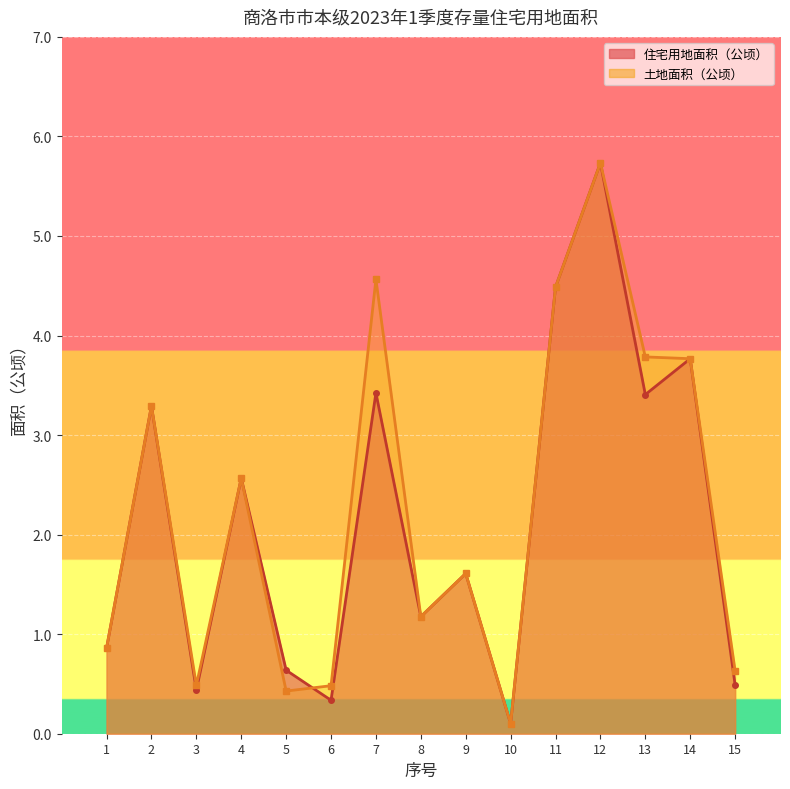

At which category does 住宅用地面积（公顷） reach its first local peak?

2